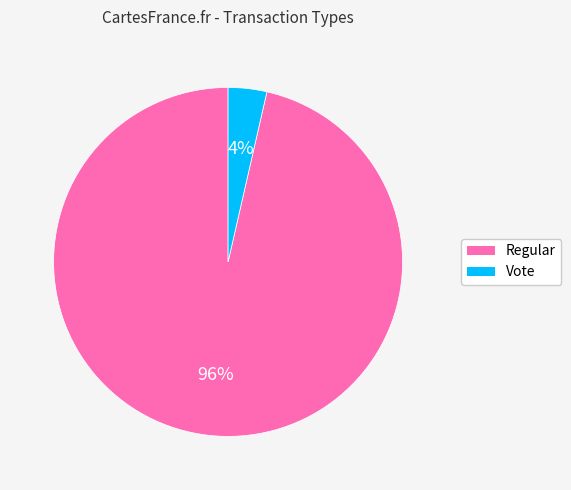

Is there any slice that represents more than half of the pie?

Yes